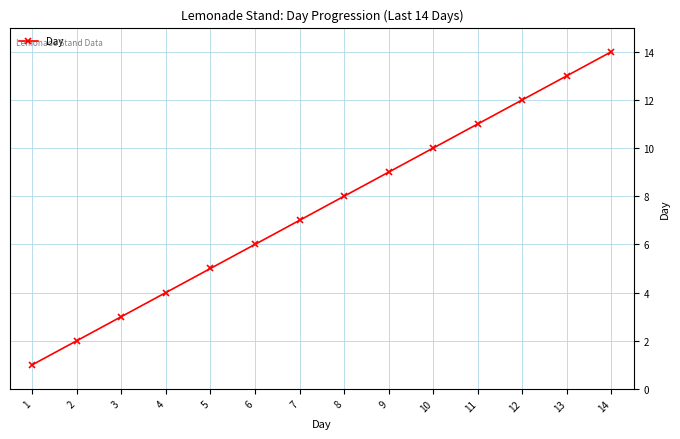

List the labels in order of value, largest first.

14, 13, 12, 11, 10, 9, 8, 7, 6, 5, 4, 3, 2, 1